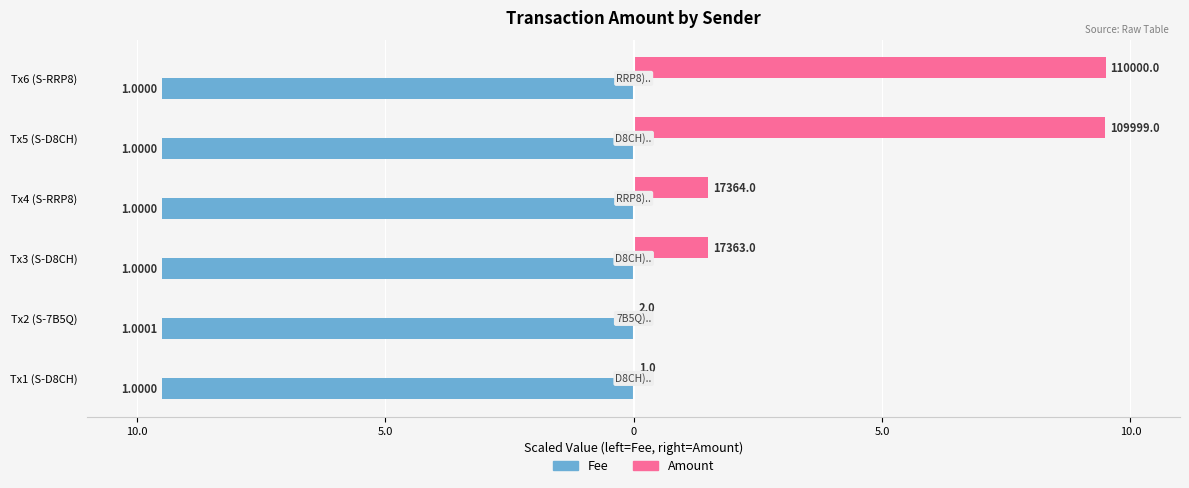

Where is Fee nearest to the value -9?

Tx1 (S-D8CH)